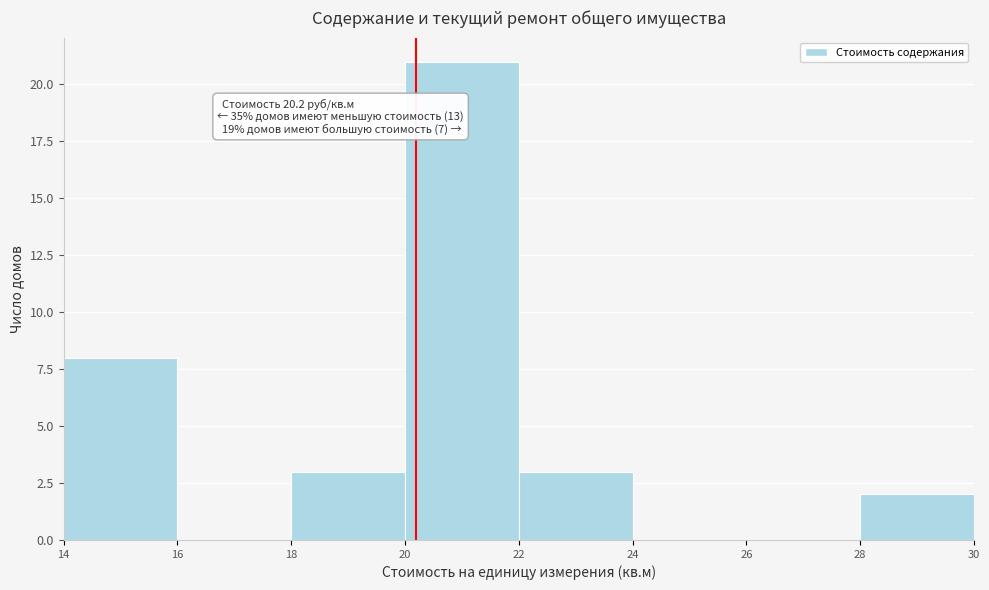

Which range on the x-axis has the tallest bar?

20 to 22